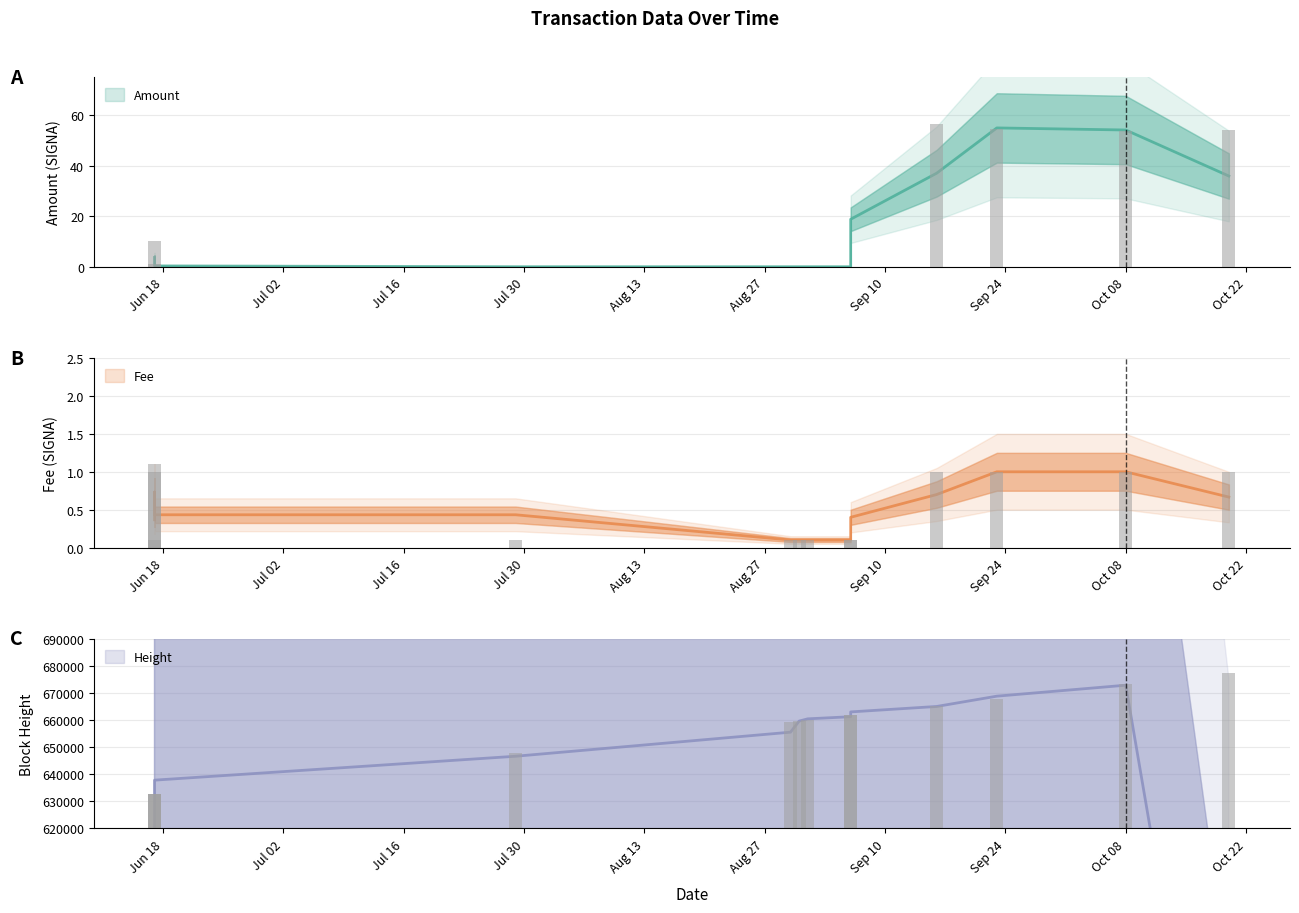

How many bars are there in total?

39